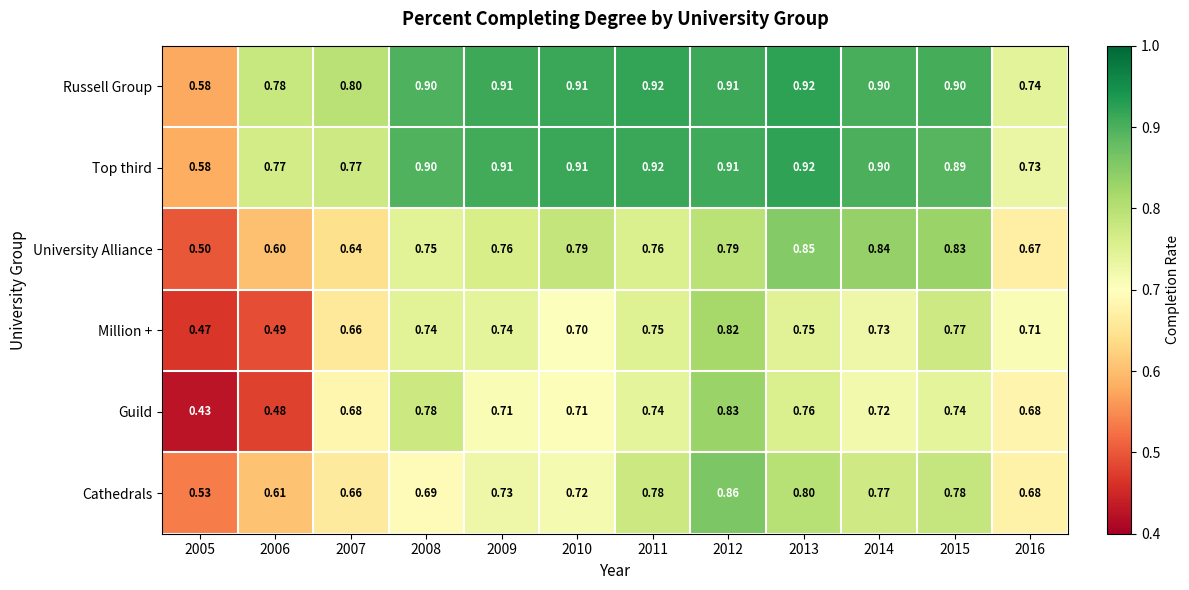

What is the greatest value displayed?

0.9